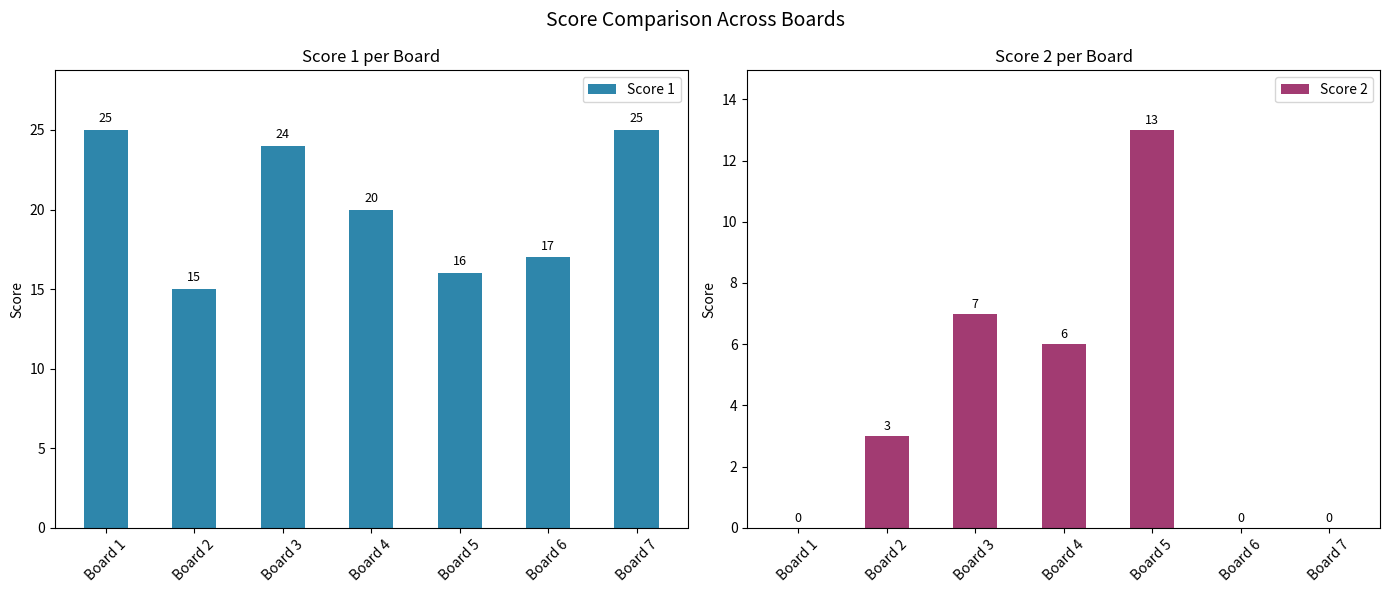

Which category has the highest value across all series?

Board 1